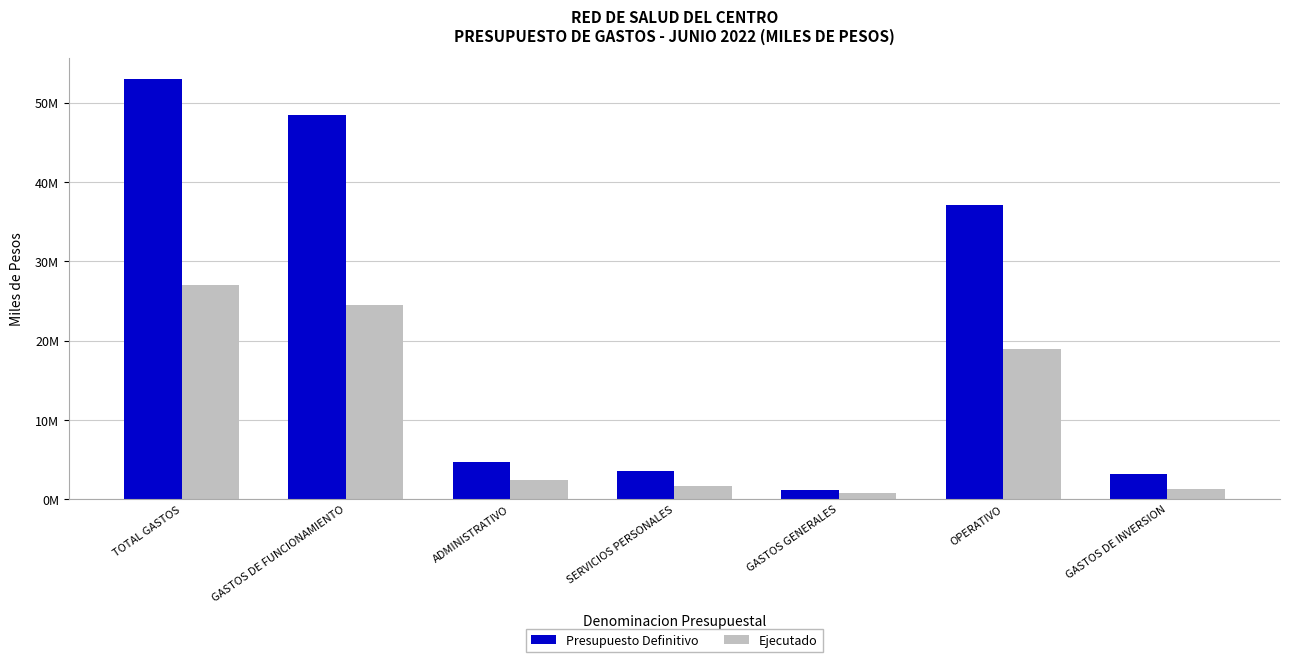

Which series has the largest total across all categories?

Presupuesto Definitivo